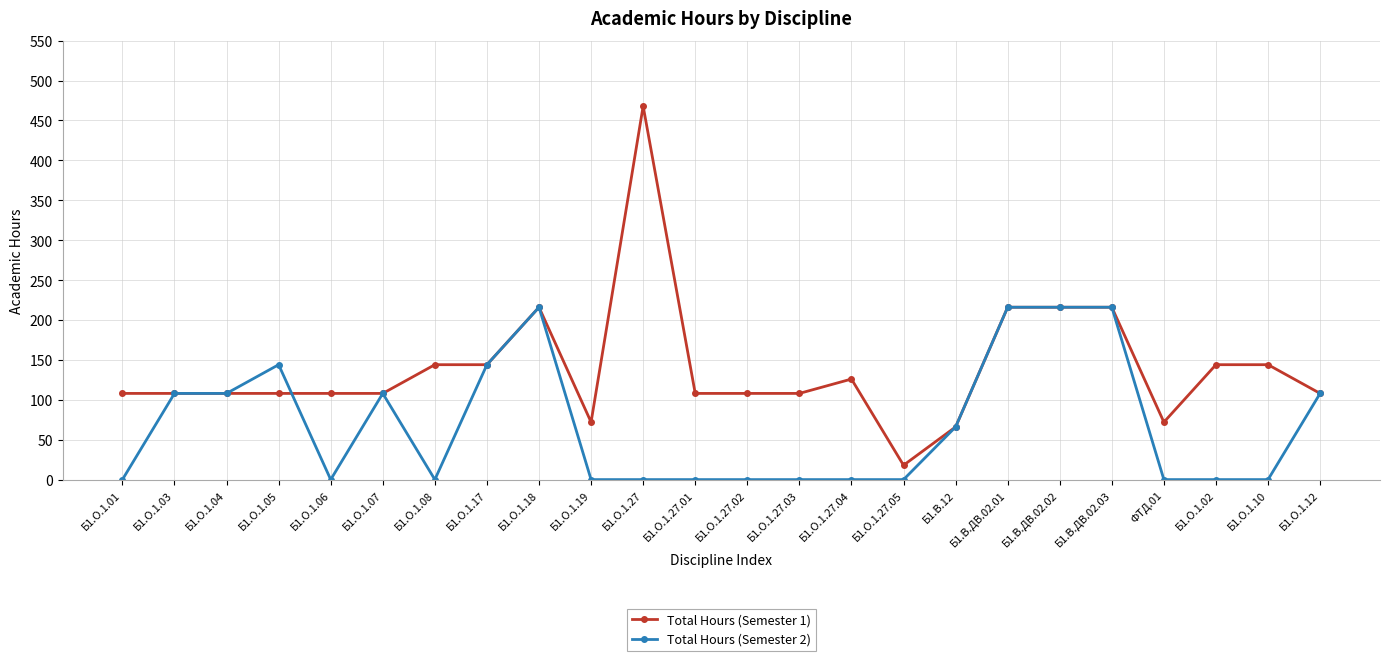

What is the minimum value for Total Hours (Semester 1)?

18